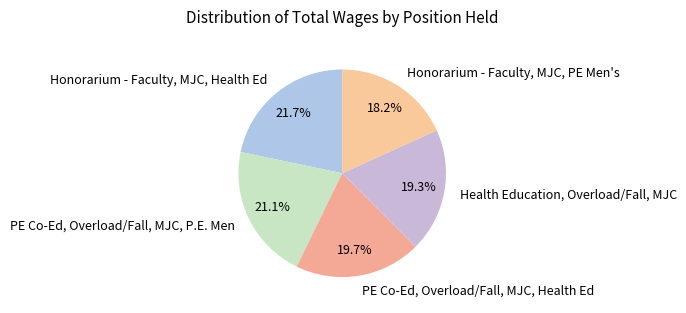

Is there any slice that represents more than half of the pie?

No